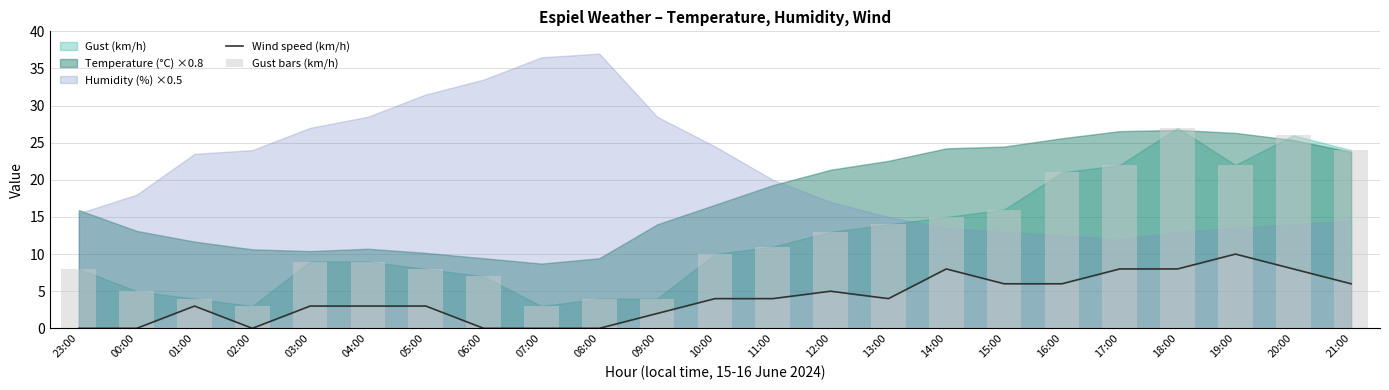

What is the difference between the maximum and second lowest values in the Gust bars (km/h) series?

24